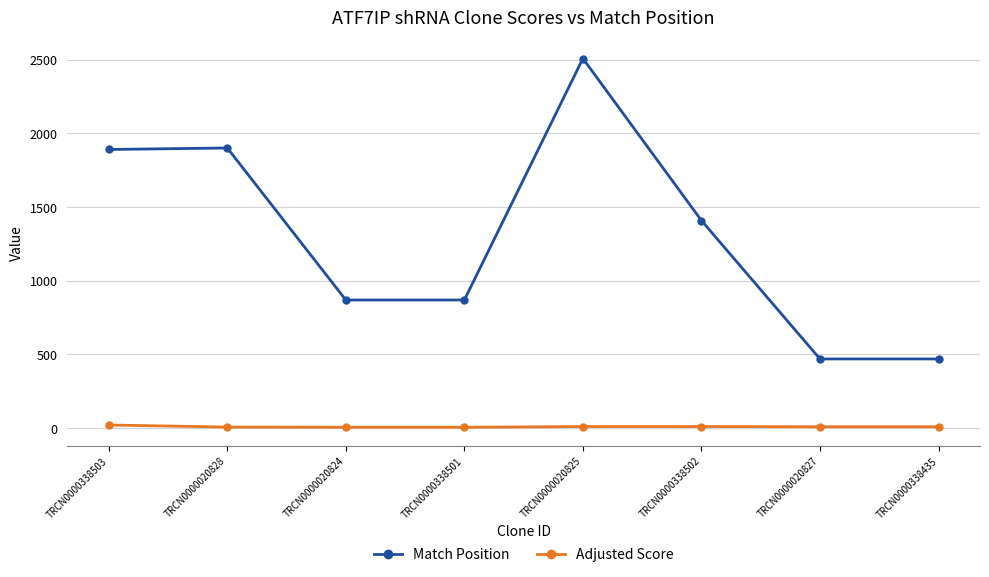

Is the value of Match Position at TRCN0000338502 greater than the value of Adjusted Score at TRCN0000020828?

Yes